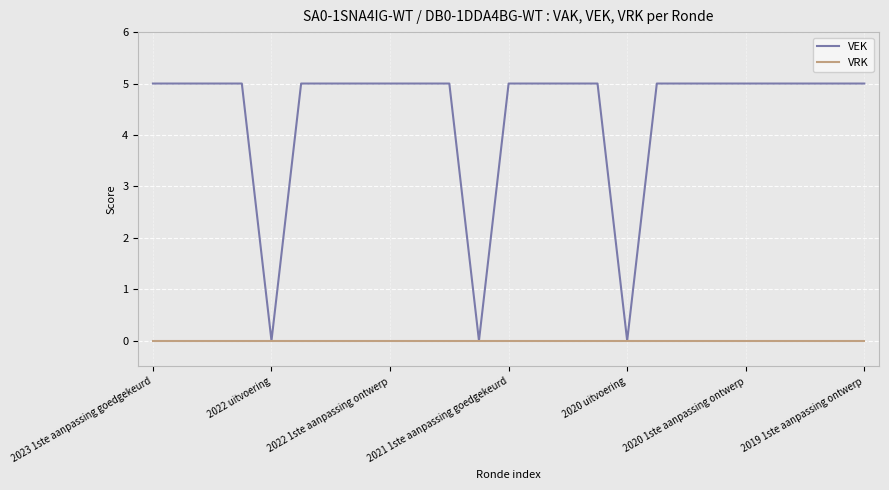

Which series has the widest spread of values?

VEK